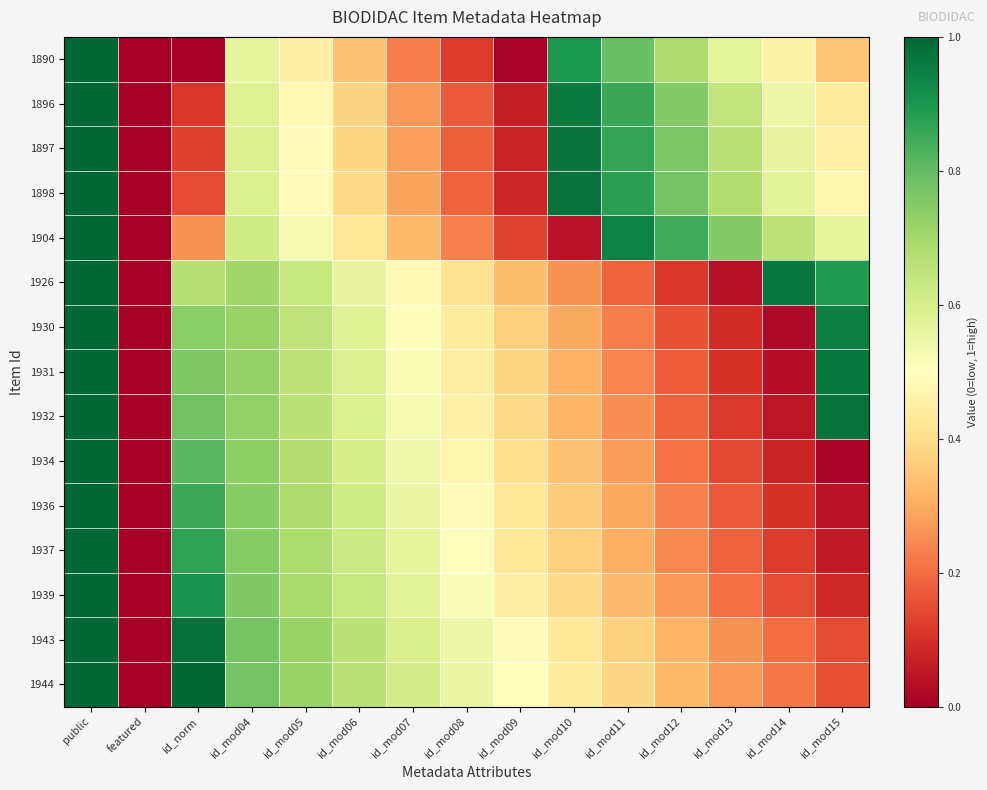

Which series has the largest range (max minus min)?

1890